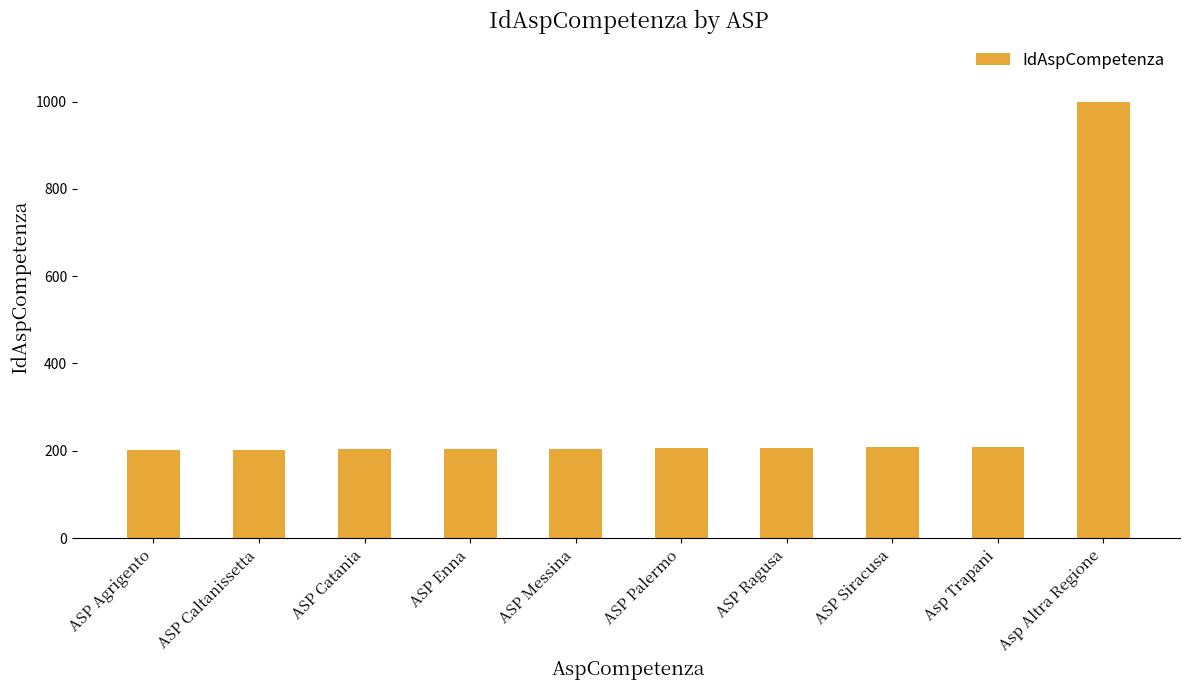

How many data points are less than 206?

5